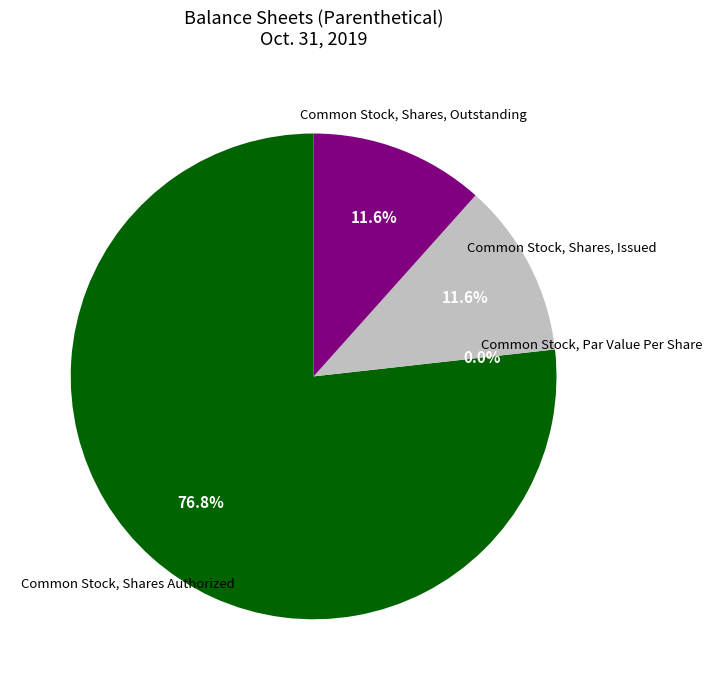

The Common Stock, Par Value Per Share slice represents 0% of the pie. True or false?

True